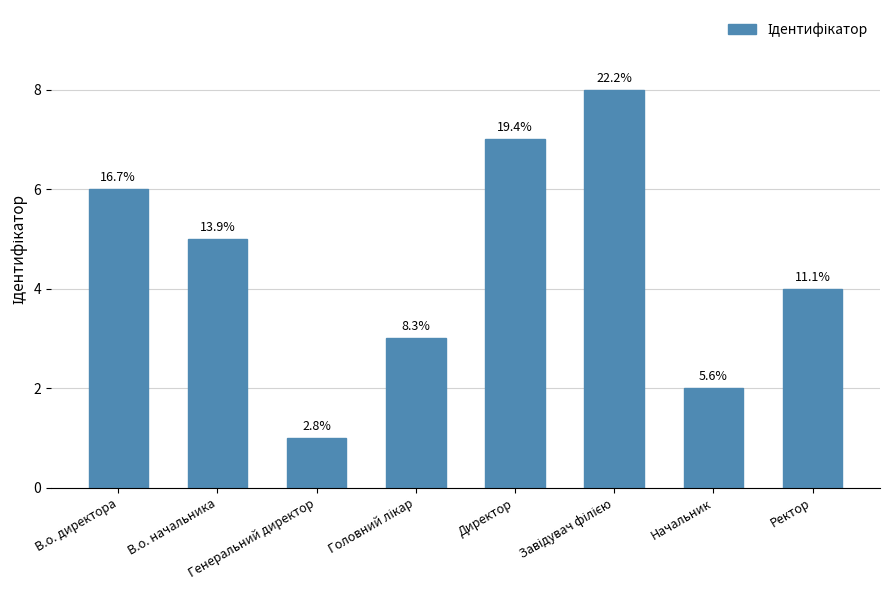

How many bars are there in total?

8